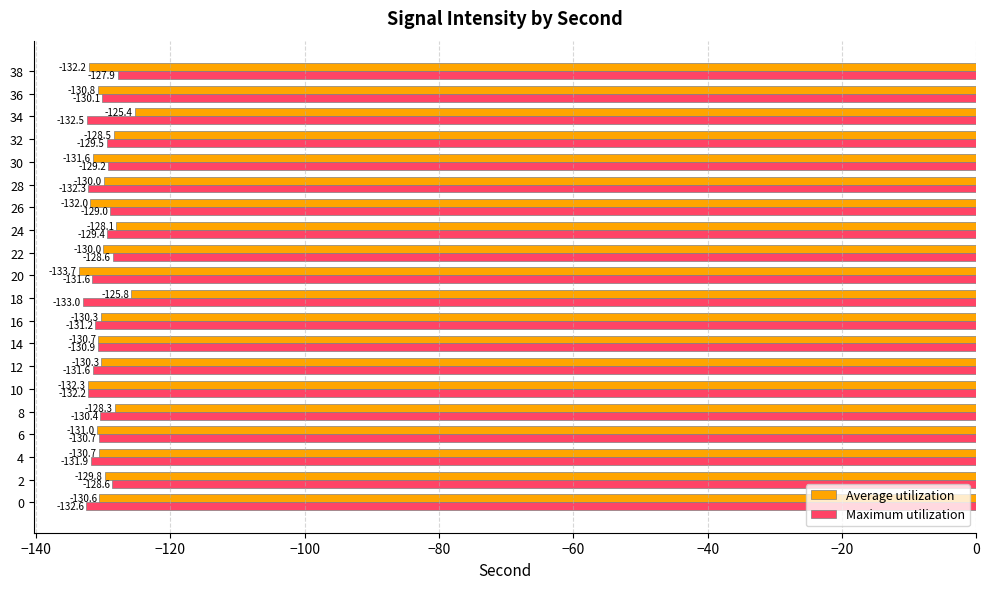

What is the spread (max minus min) of values at 4?

1.2